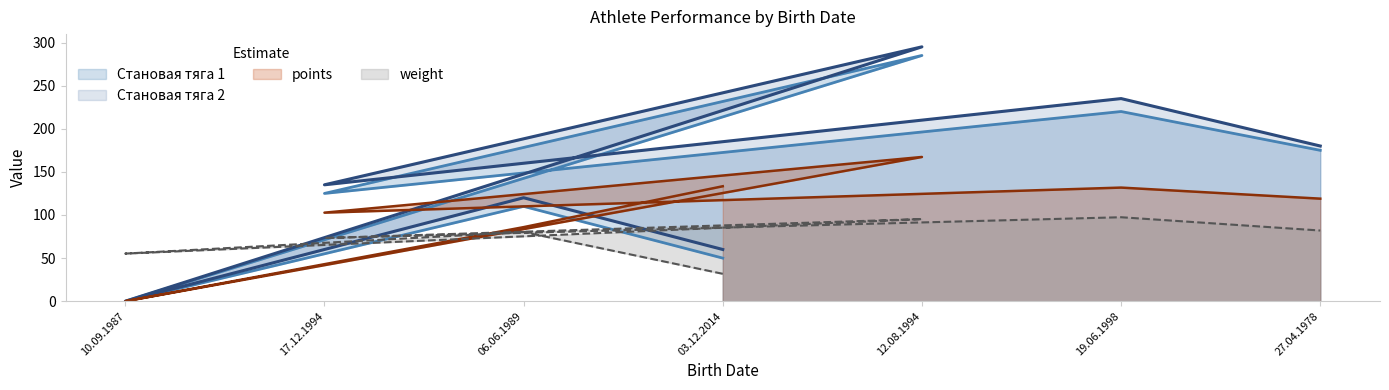

What is the average value of the Становая тяга 2 series?

146.4